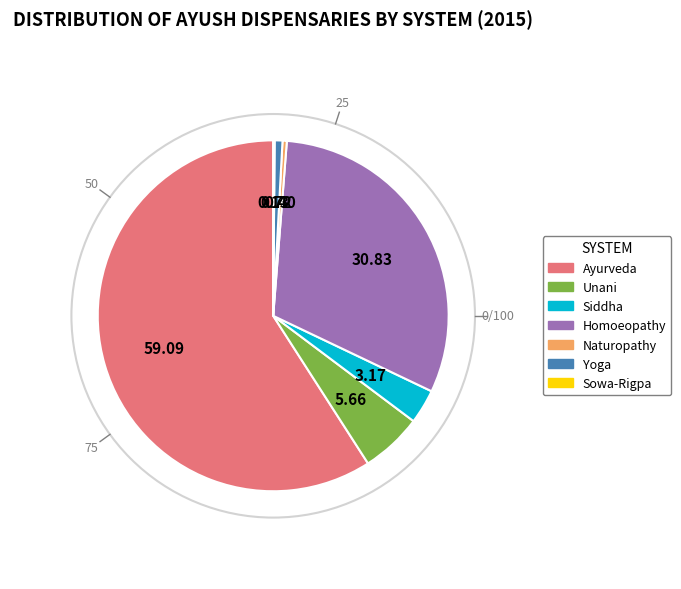

Is the sum of Homoeopathy and Siddha greater than half?

No